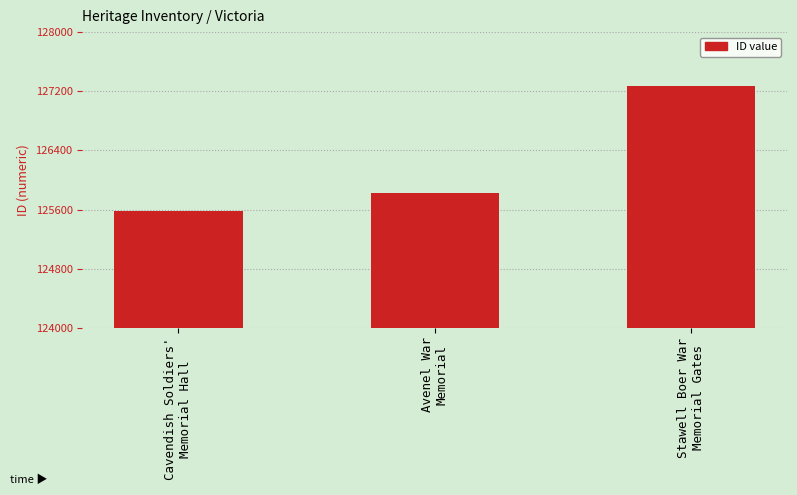

Reading left to right, transcribe all the data shown in this chart.

Cavendish Soldiers'
Memorial Hall=125584	Avenel War
Memorial=125822	Stawell Boer War
Memorial Gates=127266